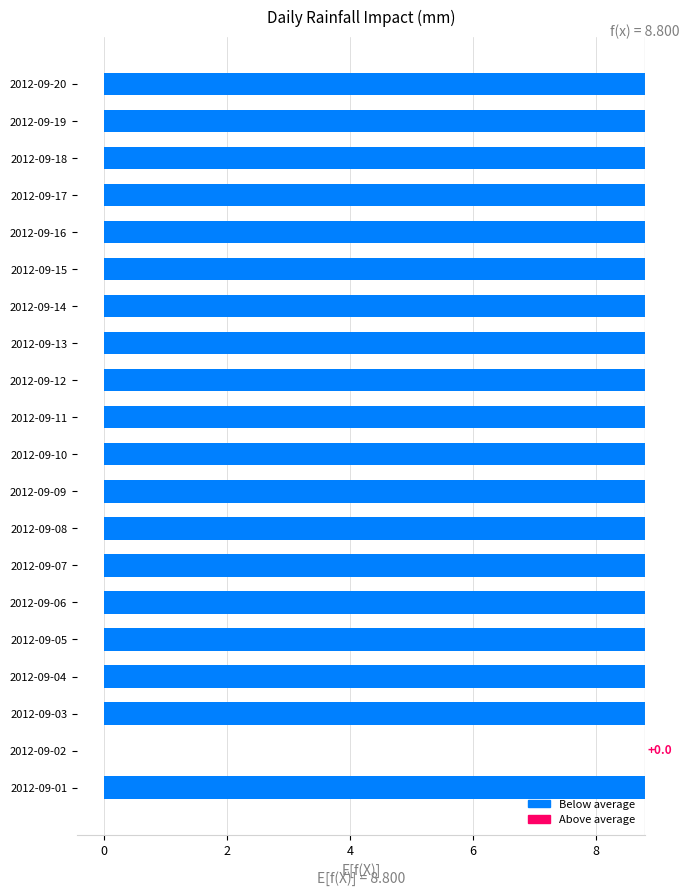

Are the bars horizontal?

Yes